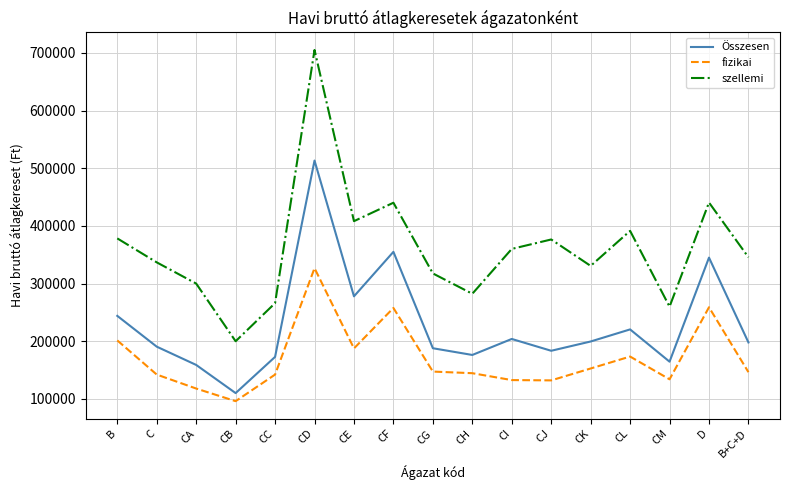

True or false: Összesen has a value of 345053 at D.

True